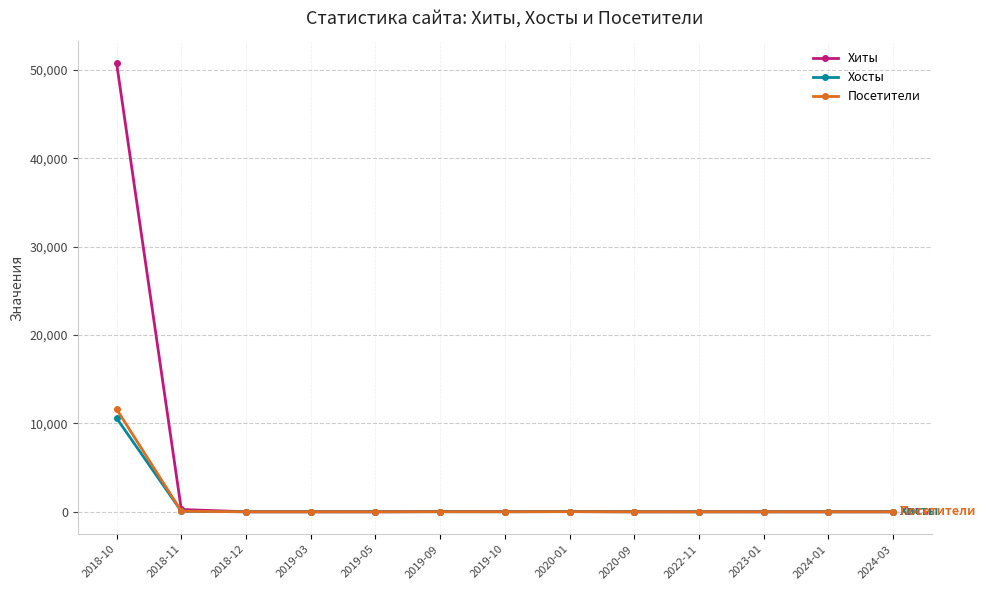

How many data points in Хиты are above 1?

6